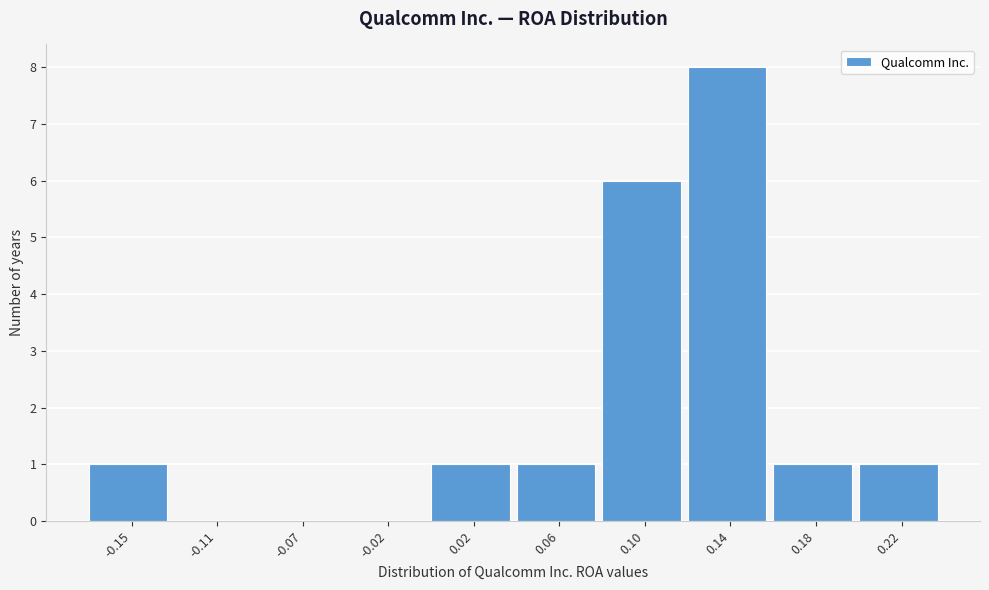

Reading left to right, what are all the values shown in this chart?

-0.15=1	-0.11=0	-0.07=0	-0.02=0	0.02=1	0.06=1	0.10=6	0.14=8	0.18=1	0.22=1